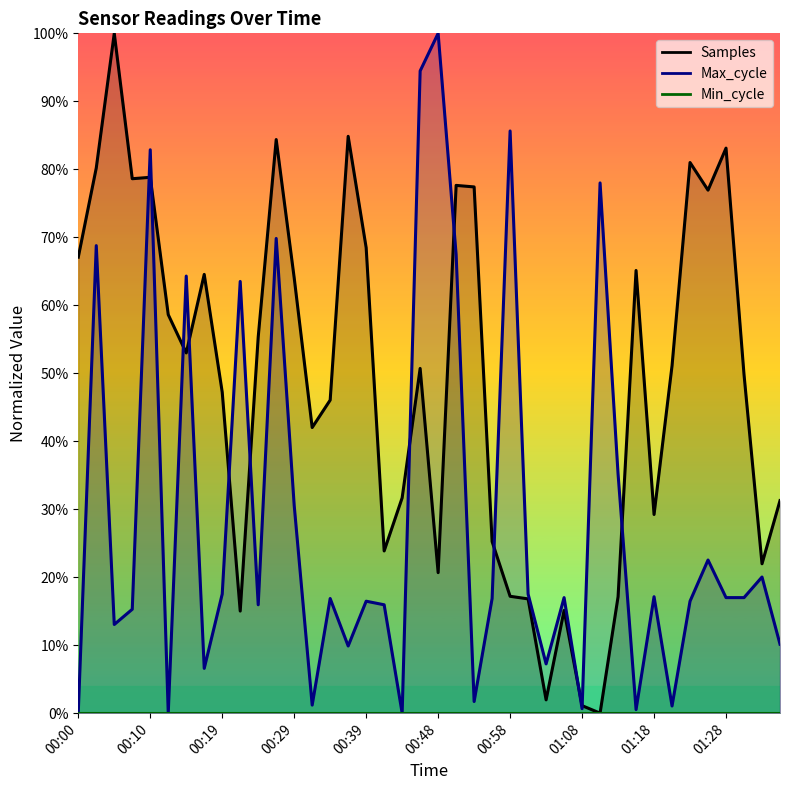

The Samples series shows 0.3 at 00:19. True or false?

False